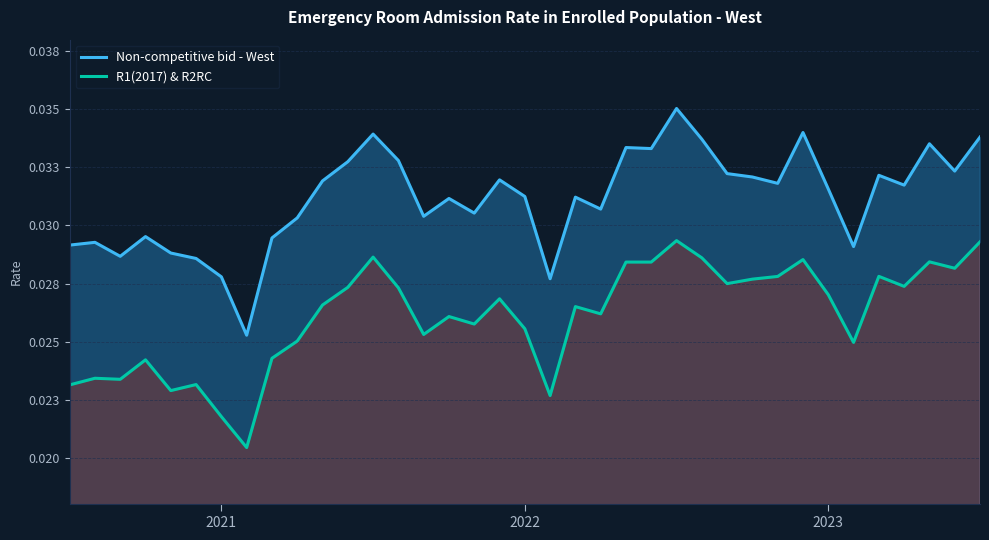

Which category has the highest value in the Non-competitive bid - West series?

24